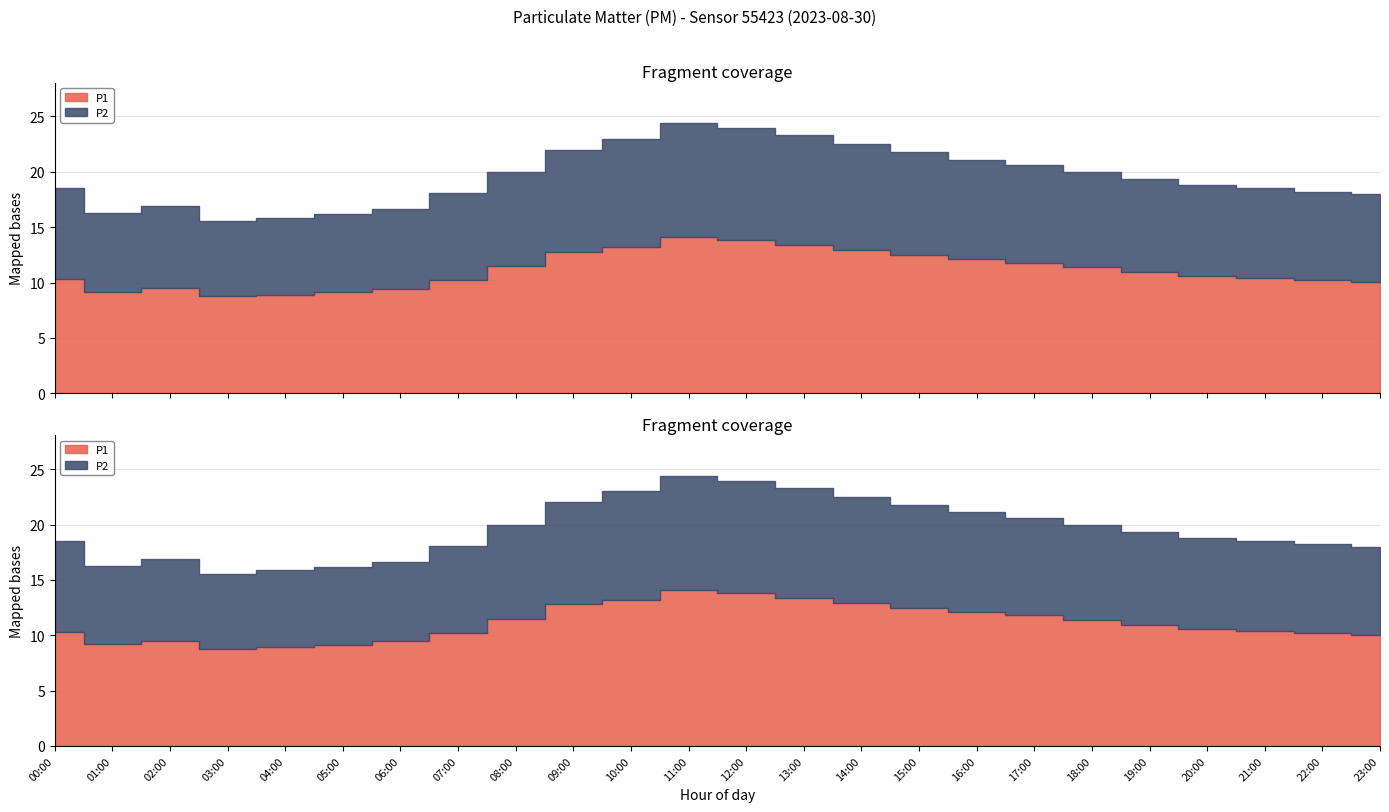

Which series changed the most between 04:00 and 20:00?

P1